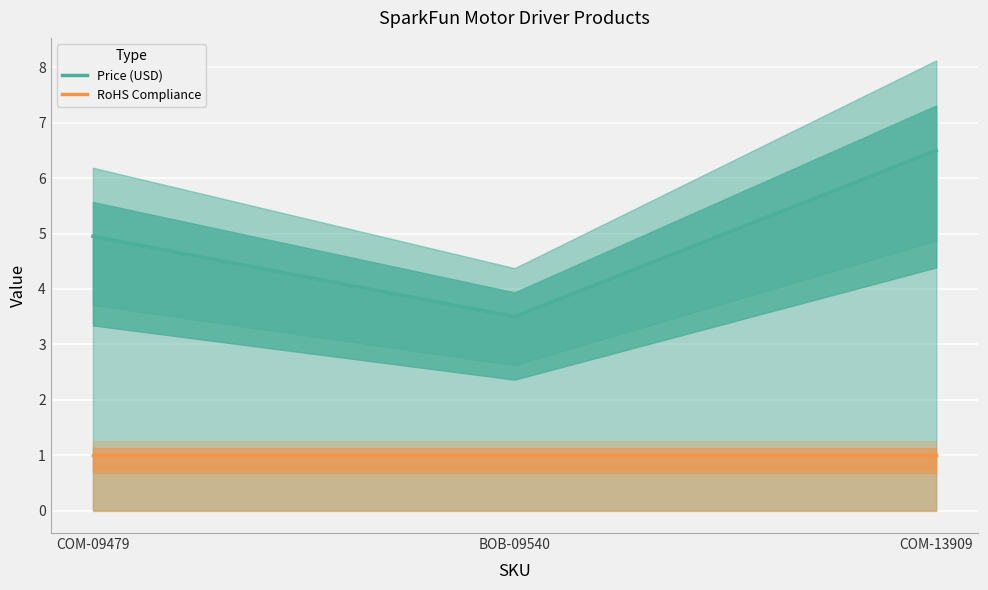

Reading left to right, extract all data points from this chart.

Price (USD): COM-09479=5.0	BOB-09540=3.5	COM-13909=6.5
RoHS Compliance: COM-09479=1.0	BOB-09540=1.0	COM-13909=1.0